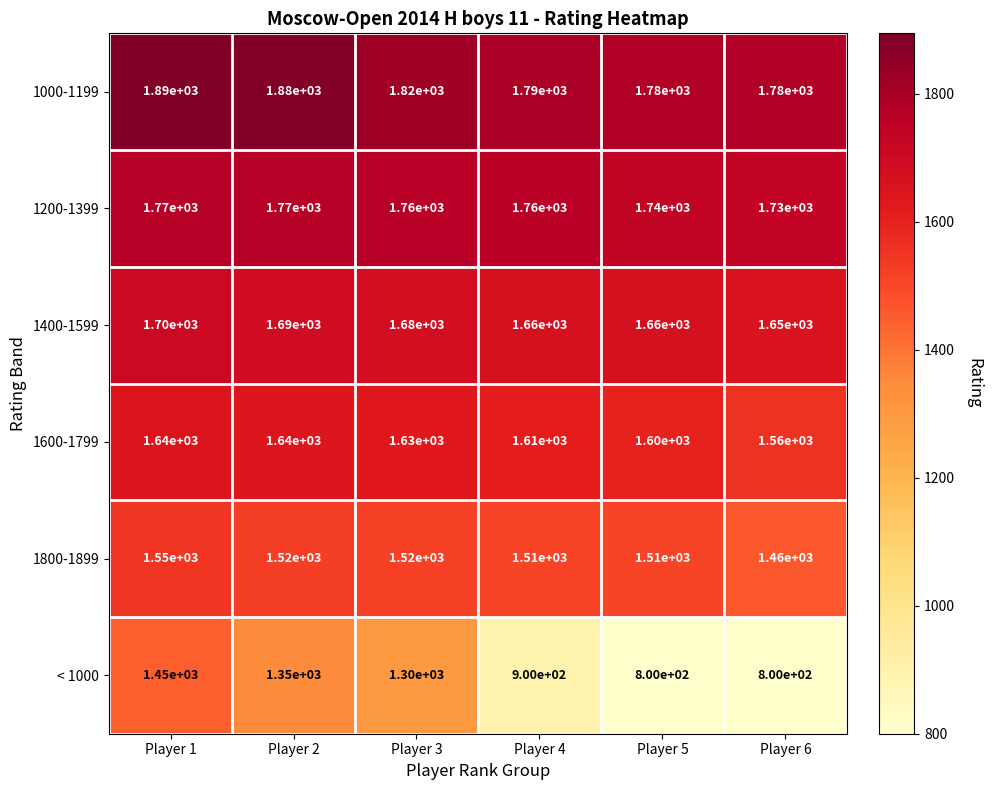

The 1600-1799 series shows 1640 at Player 2. True or false?

True